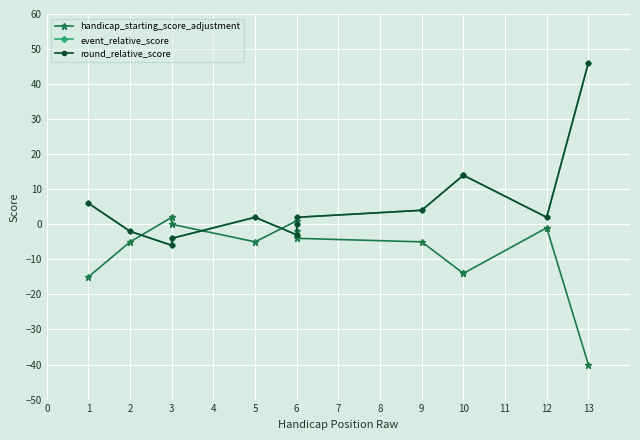

How many data points does each series have?

13